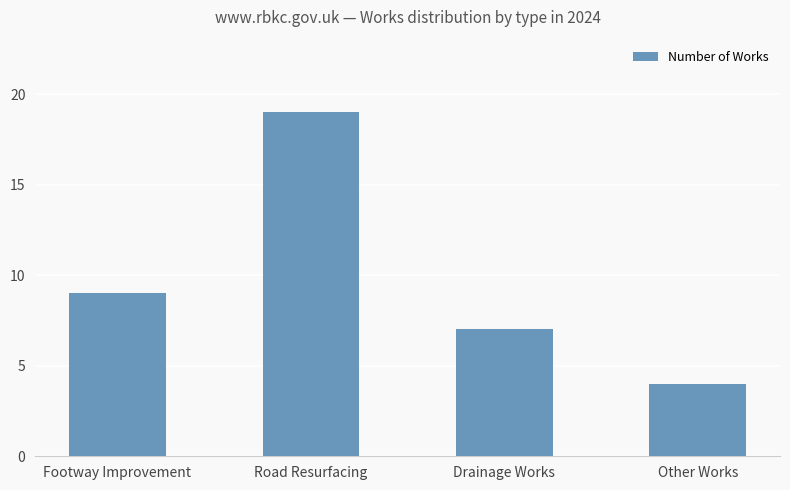

Which has a higher value, Drainage Works or Other Works?

Drainage Works